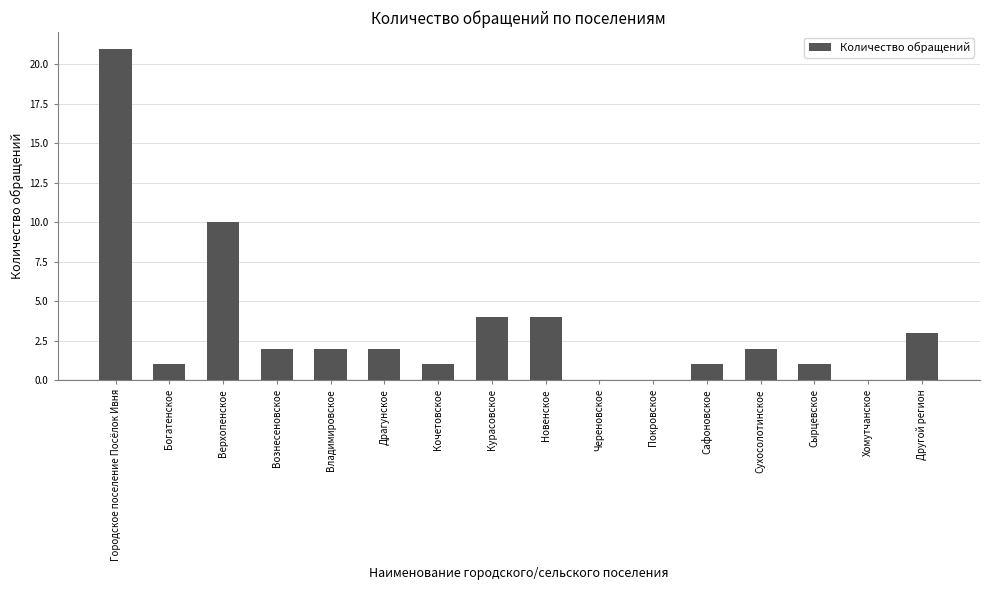

The value at Владимировское is 1. True or false?

False